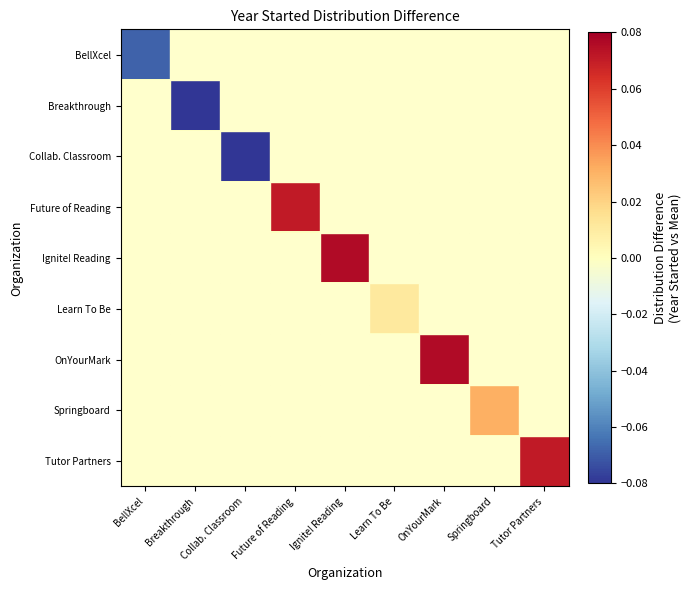

Reading left to right, what are all the values shown in this chart?

BellXcel: BellXcel=-0.1	Breakthrough=0.0	Collab. Classroom=0.0	Future of Reading=0.0	Ignite! Reading=0.0	Learn To Be=0.0	OnYourMark=0.0	Springboard=0.0	Tutor Partners=0.0
Breakthrough: BellXcel=0.0	Breakthrough=-0.1	Collab. Classroom=0.0	Future of Reading=0.0	Ignite! Reading=0.0	Learn To Be=0.0	OnYourMark=0.0	Springboard=0.0	Tutor Partners=0.0
Collab. Classroom: BellXcel=0.0	Breakthrough=0.0	Collab. Classroom=-0.1	Future of Reading=0.0	Ignite! Reading=0.0	Learn To Be=0.0	OnYourMark=0.0	Springboard=0.0	Tutor Partners=0.0
Future of Reading: BellXcel=0.0	Breakthrough=0.0	Collab. Classroom=0.0	Future of Reading=0.1	Ignite! Reading=0.0	Learn To Be=0.0	OnYourMark=0.0	Springboard=0.0	Tutor Partners=0.0
Ignite! Reading: BellXcel=0.0	Breakthrough=0.0	Collab. Classroom=0.0	Future of Reading=0.0	Ignite! Reading=0.1	Learn To Be=0.0	OnYourMark=0.0	Springboard=0.0	Tutor Partners=0.0
Learn To Be: BellXcel=0.0	Breakthrough=0.0	Collab. Classroom=0.0	Future of Reading=0.0	Ignite! Reading=0.0	Learn To Be=0.0	OnYourMark=0.0	Springboard=0.0	Tutor Partners=0.0
OnYourMark: BellXcel=0.0	Breakthrough=0.0	Collab. Classroom=0.0	Future of Reading=0.0	Ignite! Reading=0.0	Learn To Be=0.0	OnYourMark=0.1	Springboard=0.0	Tutor Partners=0.0
Springboard: BellXcel=0.0	Breakthrough=0.0	Collab. Classroom=0.0	Future of Reading=0.0	Ignite! Reading=0.0	Learn To Be=0.0	OnYourMark=0.0	Springboard=0.0	Tutor Partners=0.0
Tutor Partners: BellXcel=0.0	Breakthrough=0.0	Collab. Classroom=0.0	Future of Reading=0.0	Ignite! Reading=0.0	Learn To Be=0.0	OnYourMark=0.0	Springboard=0.0	Tutor Partners=0.1